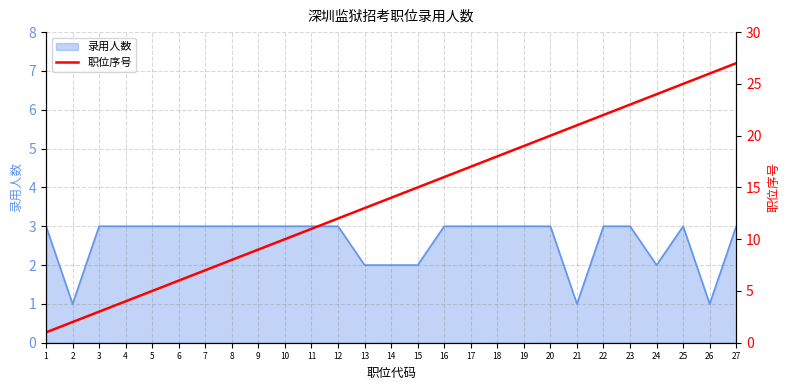

At which category does the chart reach its peak across all series?

27